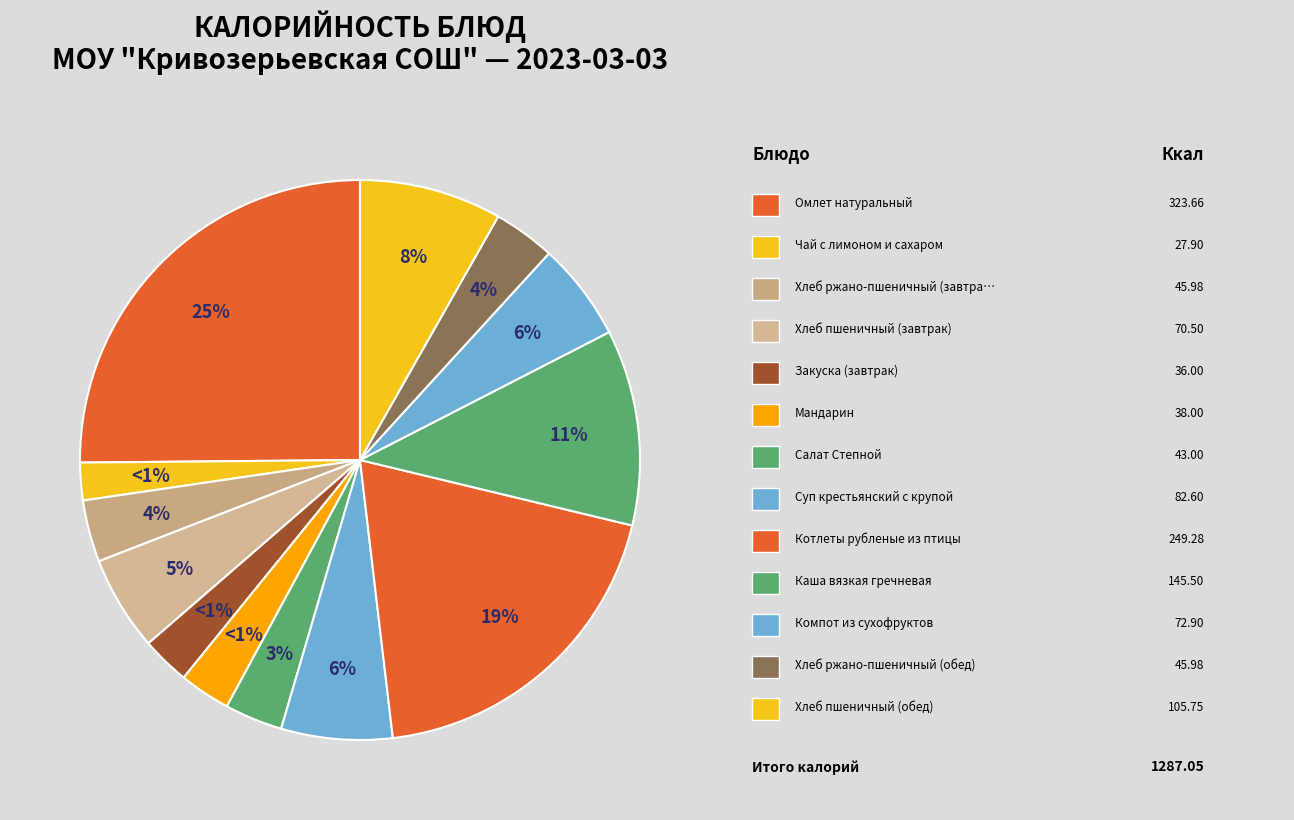

What percentage is the Чай с лимоном и сахаром slice, to the nearest percent?

2%